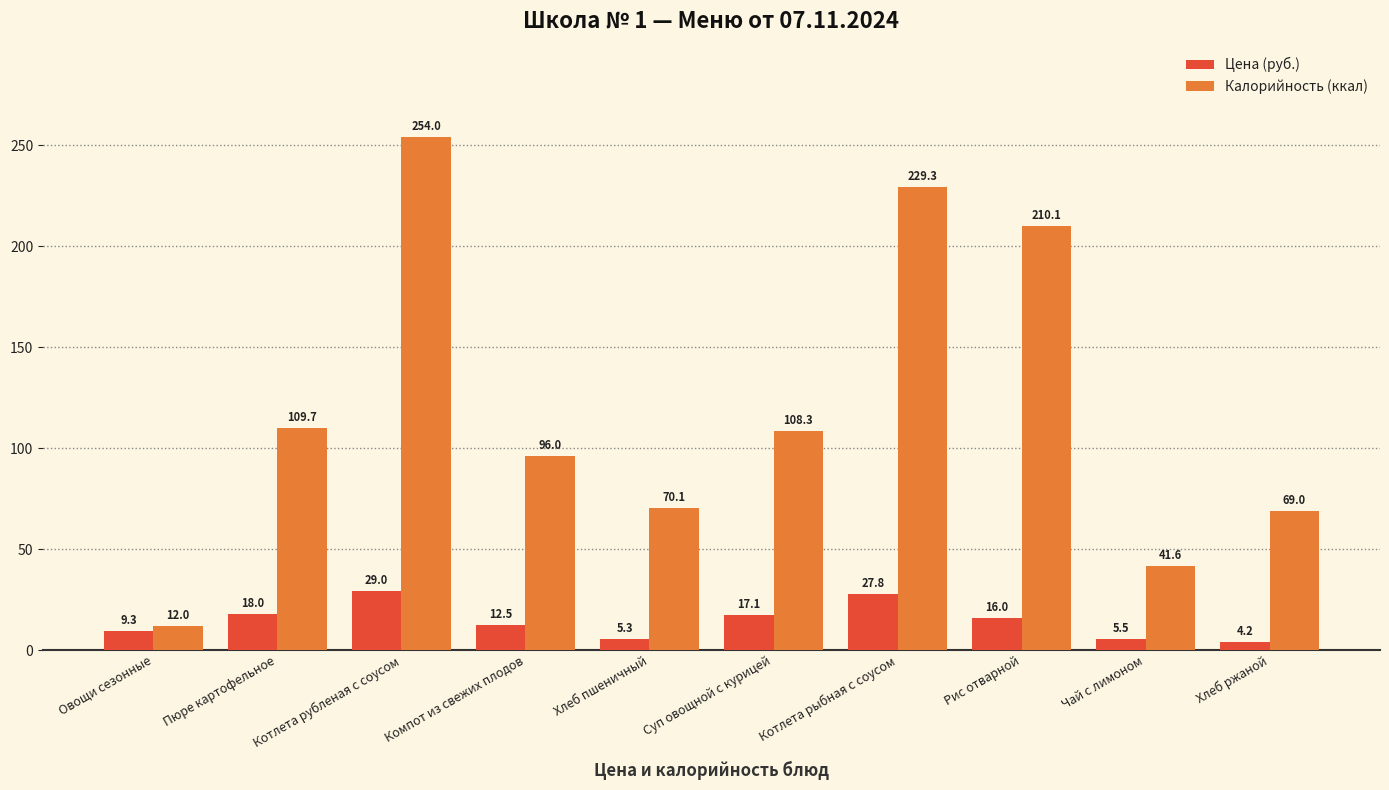

Reading left to right, list all the values displayed in this chart.

Цена (руб.): 9.3	18.0	29.0	12.5	5.3	17.1	27.8	16.0	5.5	4.2
Калорийность (ккал): 12.0	109.7	254.0	96.0	70.1	108.3	229.3	210.1	41.6	69.0